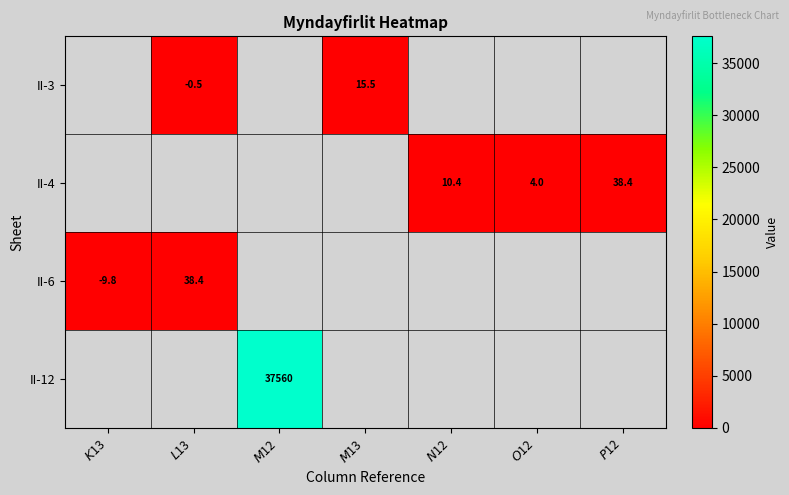

True or false: II-3 has a value of 15.5 at $M$13.

True